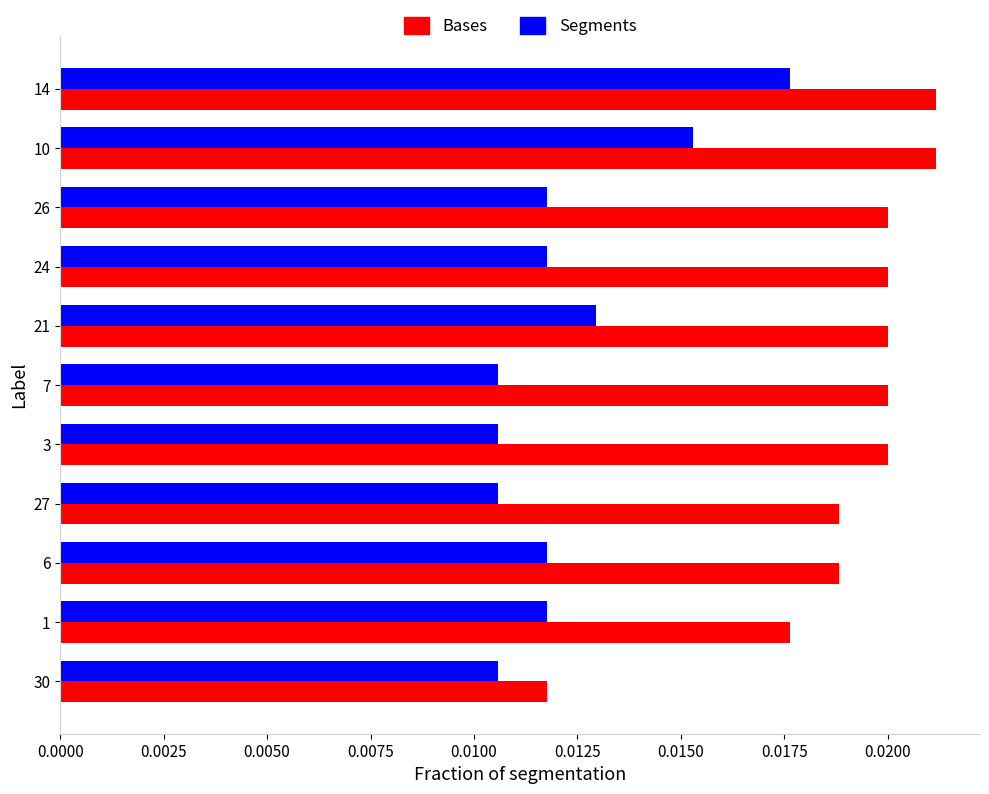

At 7, list the series in order from smallest to largest.

Segments, Bases